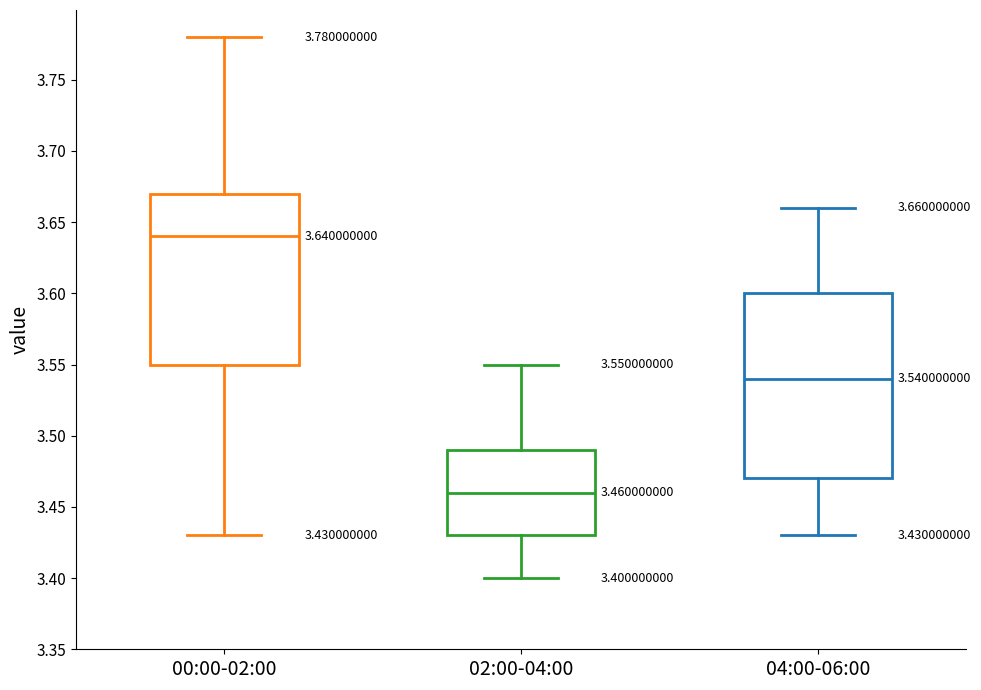

Comparing the boxes themselves (not the whiskers), which one is the tallest?

04:00-06:00